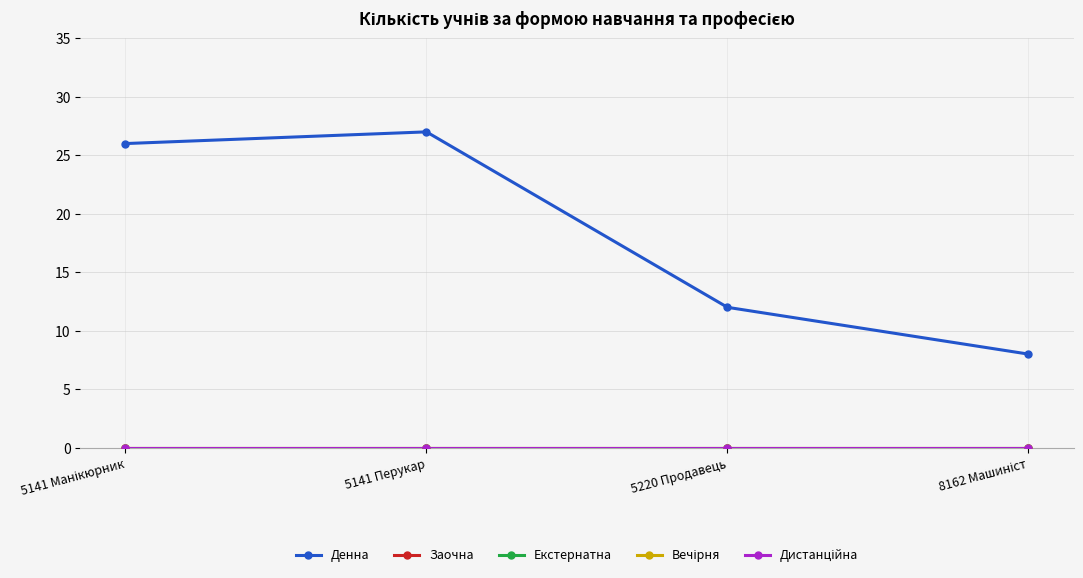

Does the chart have visible grid lines?

Yes